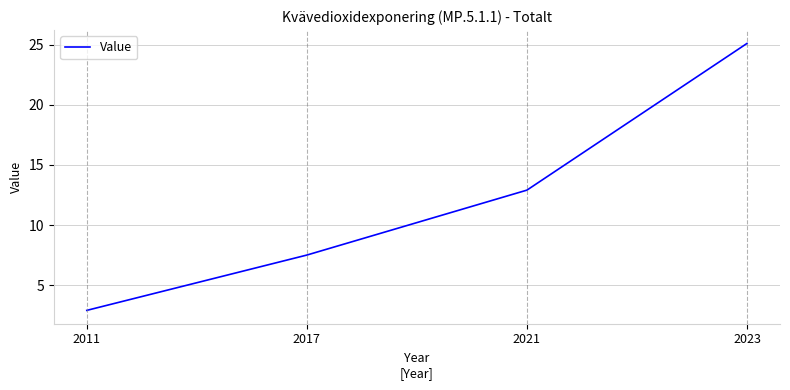

At which label is the value closest to 14?

2021